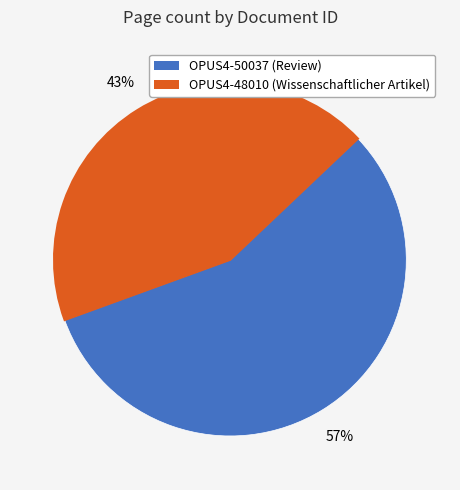

Which slice is the largest?

OPUS4-50037